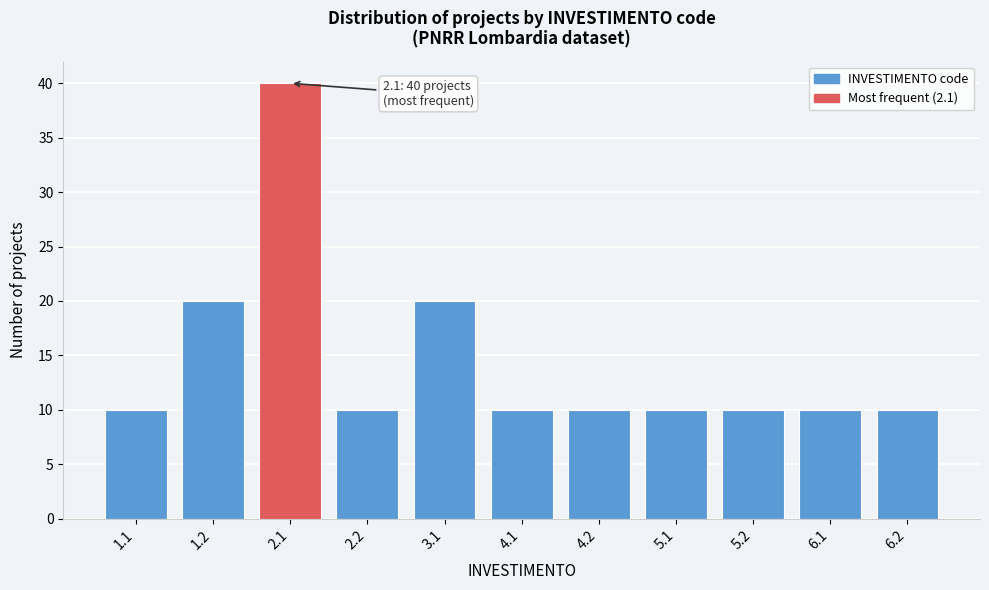

Reading right to left, extract all data points from this chart.

6.2=10	6.1=10	5.2=10	5.1=10	4.2=10	4.1=10	3.1=20	2.2=10	2.1=40	1.2=20	1.1=10